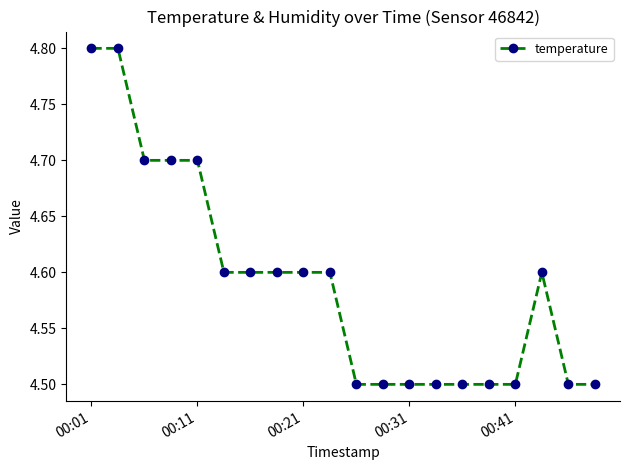

What is the greatest value displayed?

4.8